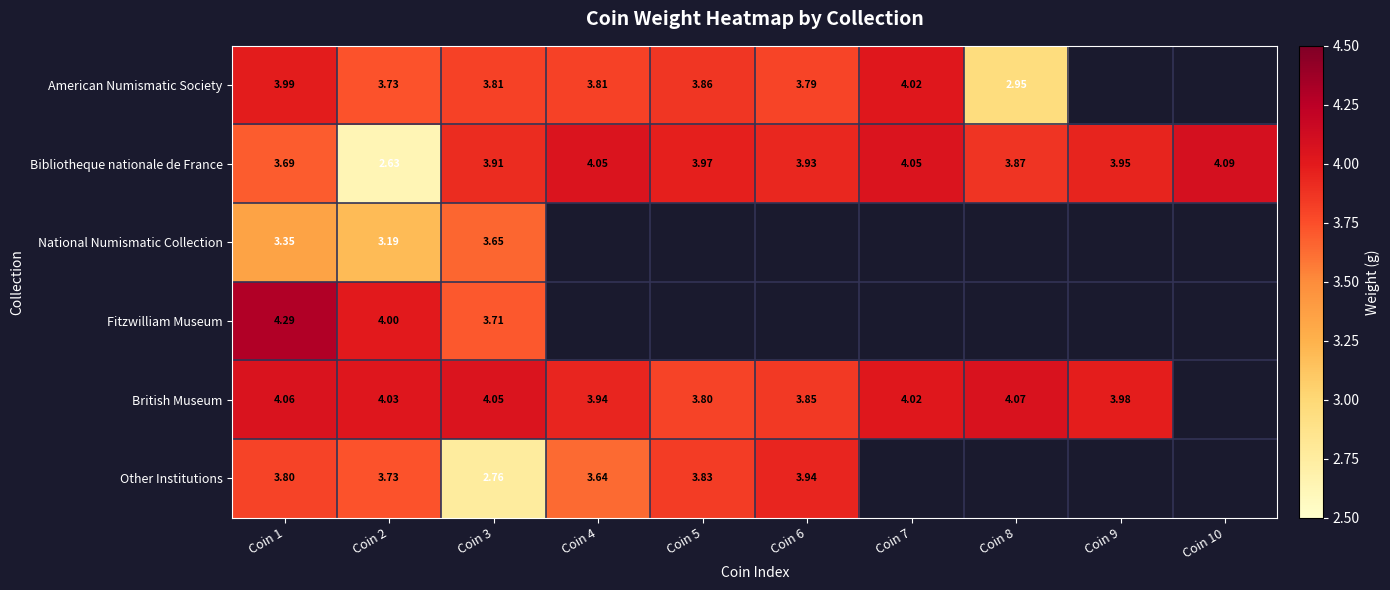

Which series changed the most between Coin 2 and Coin 3?

Bibliotheque nationale de France